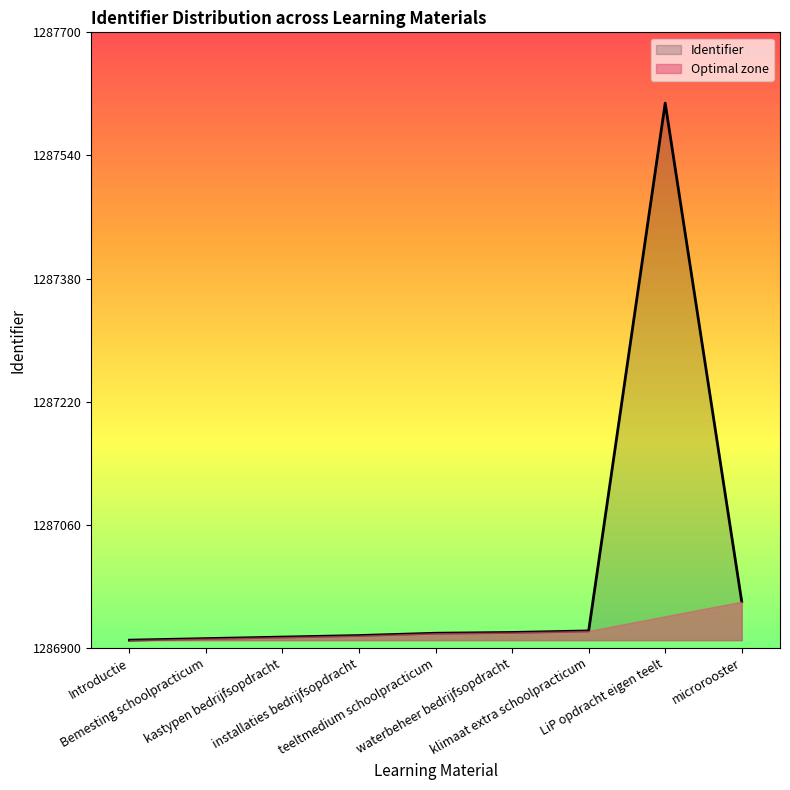

True or false: the data shows 440370 at waterbeheer bedrijfsopdracht.

False